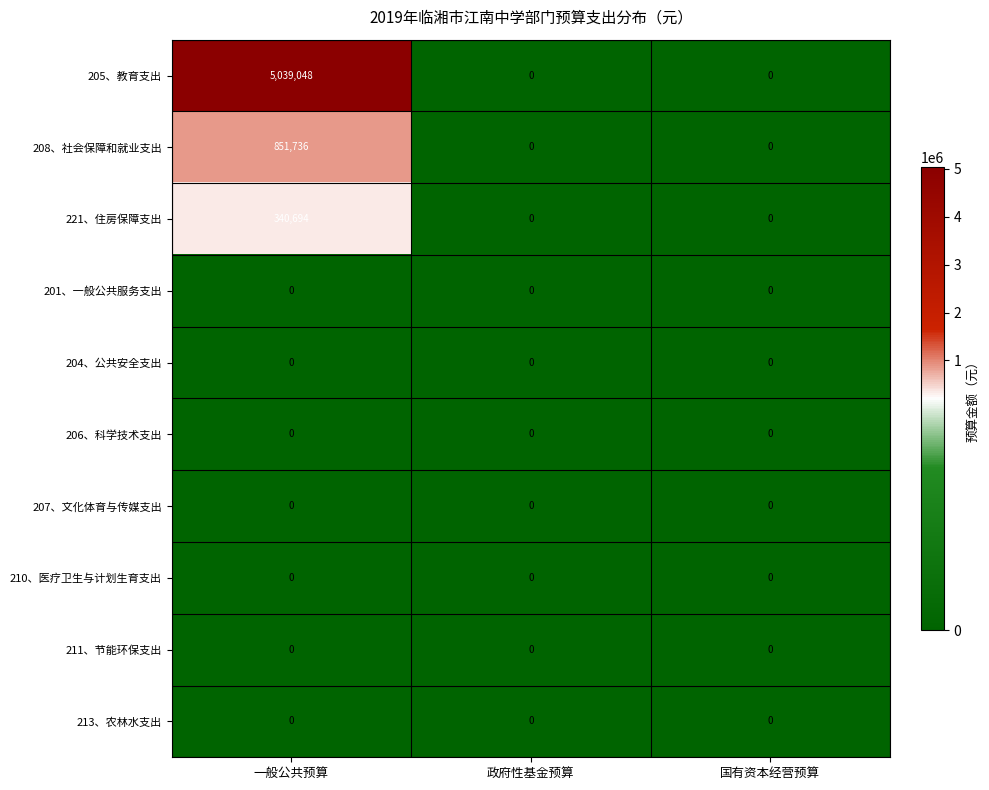

Which series has the largest range (max minus min)?

205、教育支出